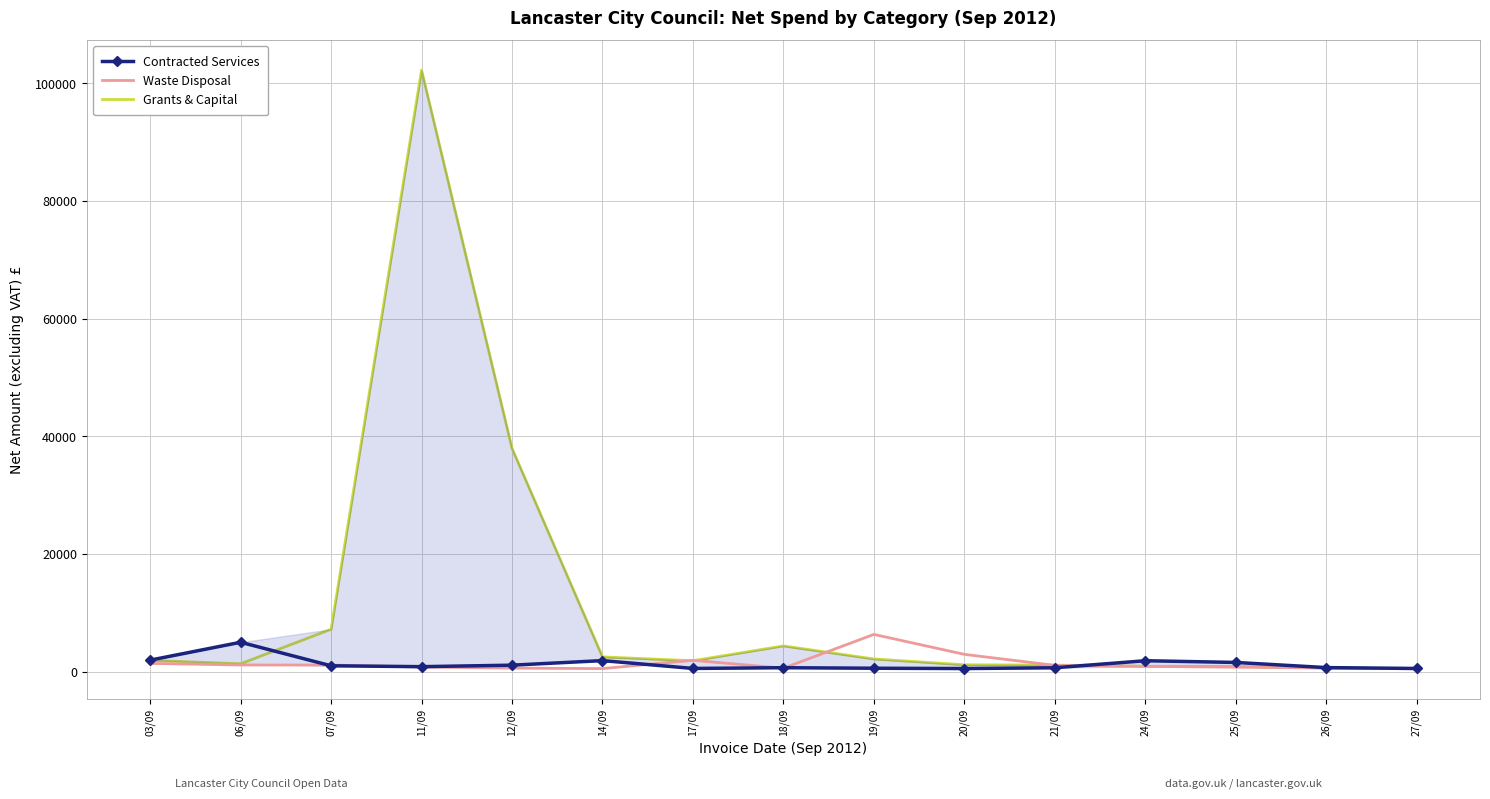

At how many categories does at least one series exceed 72125?

1